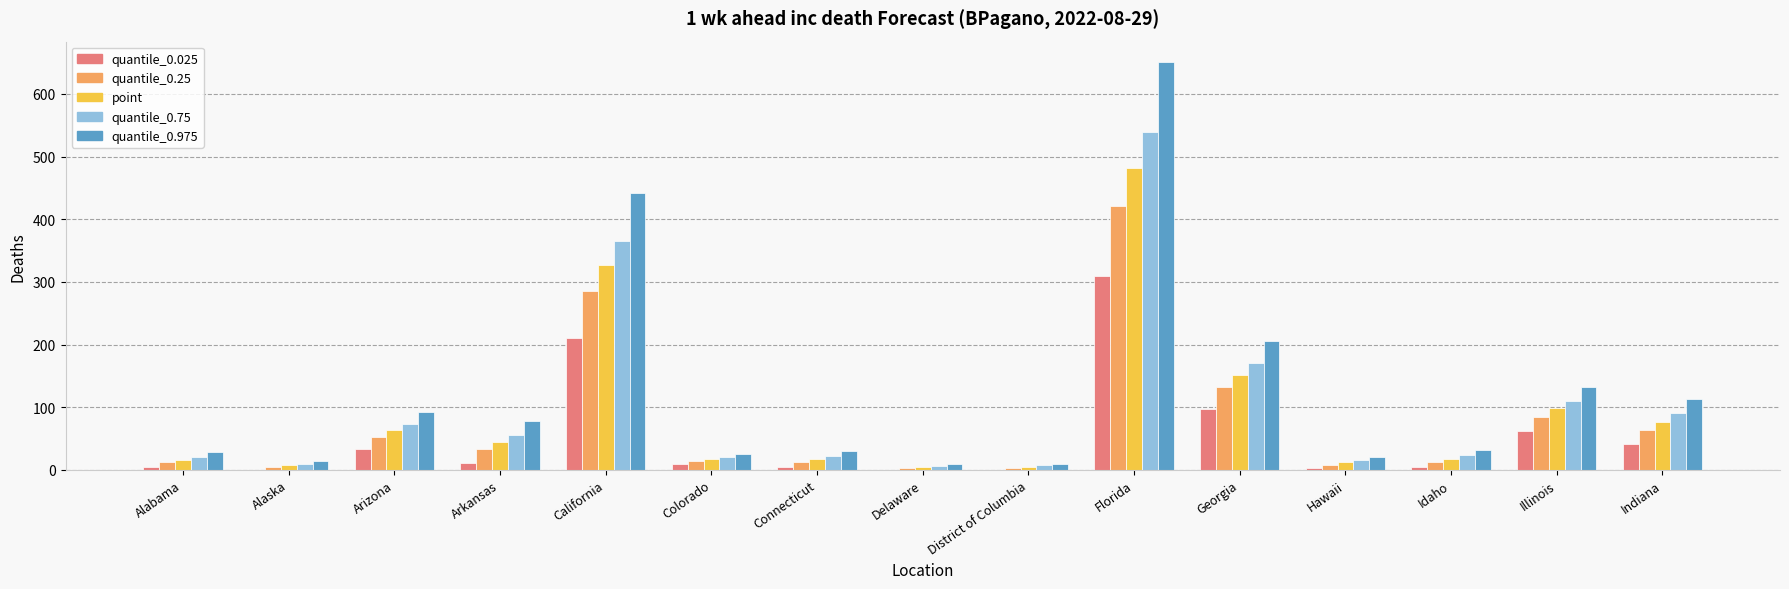

What is the total value across all series at California?

1630